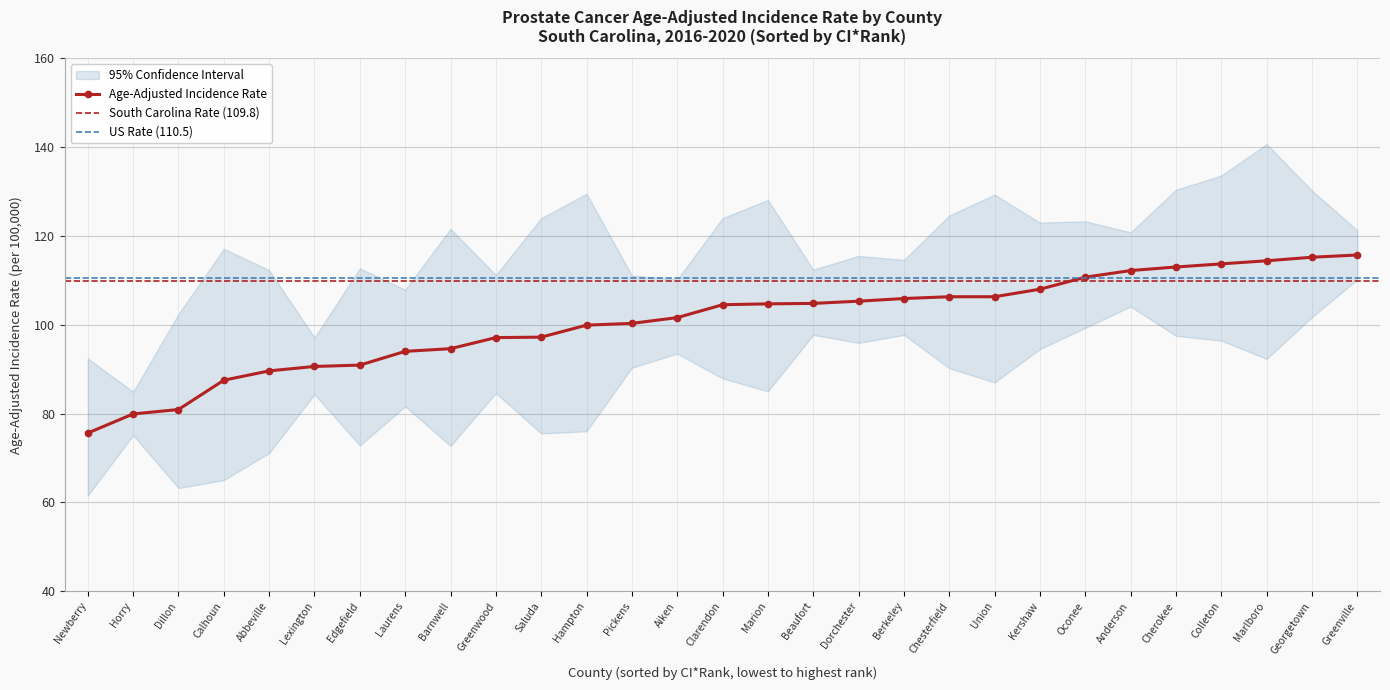

Which label corresponds to the smallest value in the chart?

Newberry